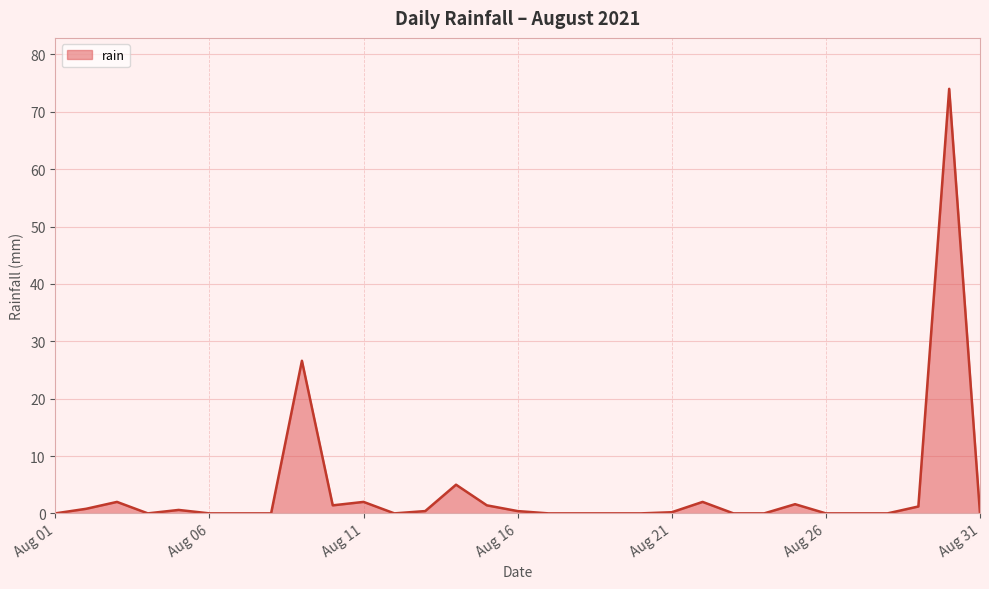

What is the difference between the maximum and minimum values?

74.0